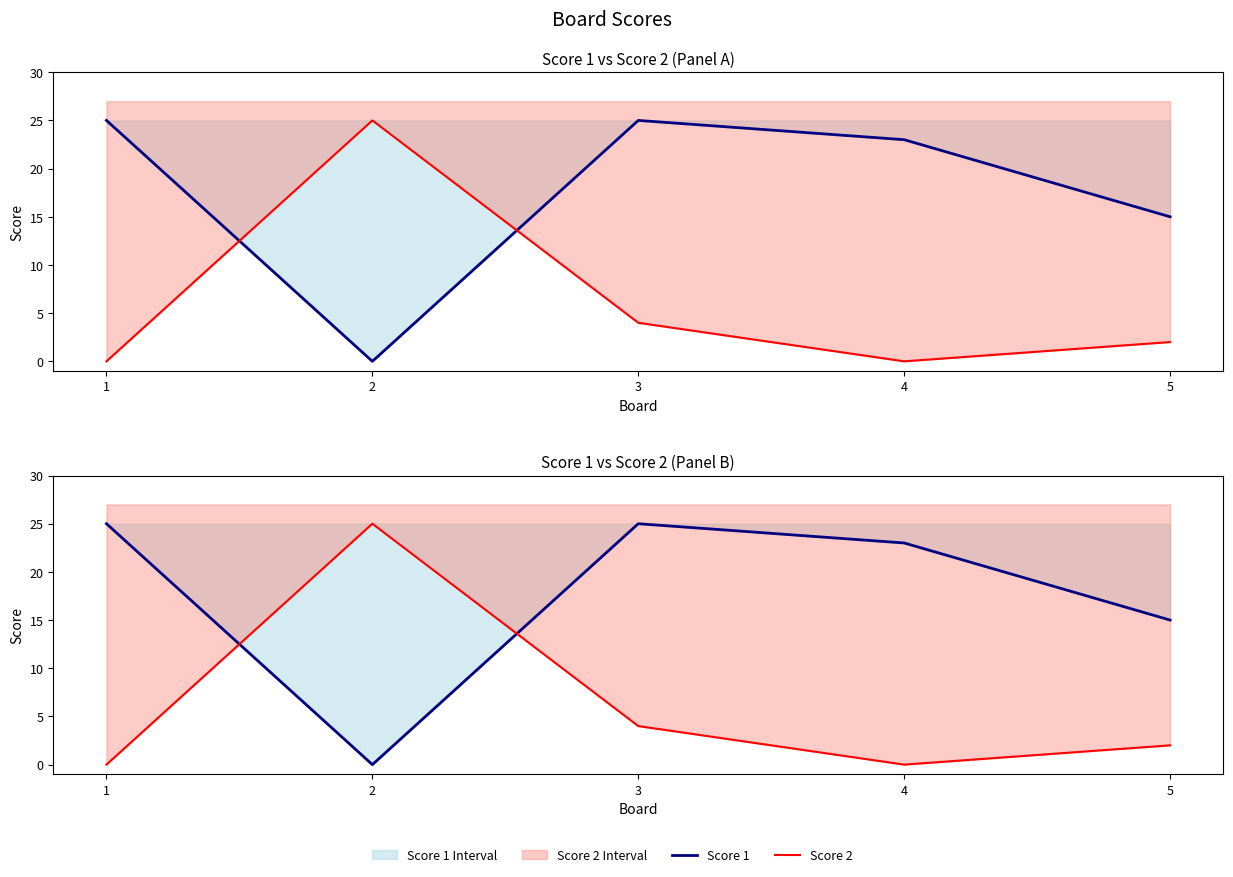

At 4, list the series in order from largest to smallest.

Score 1, Score 2